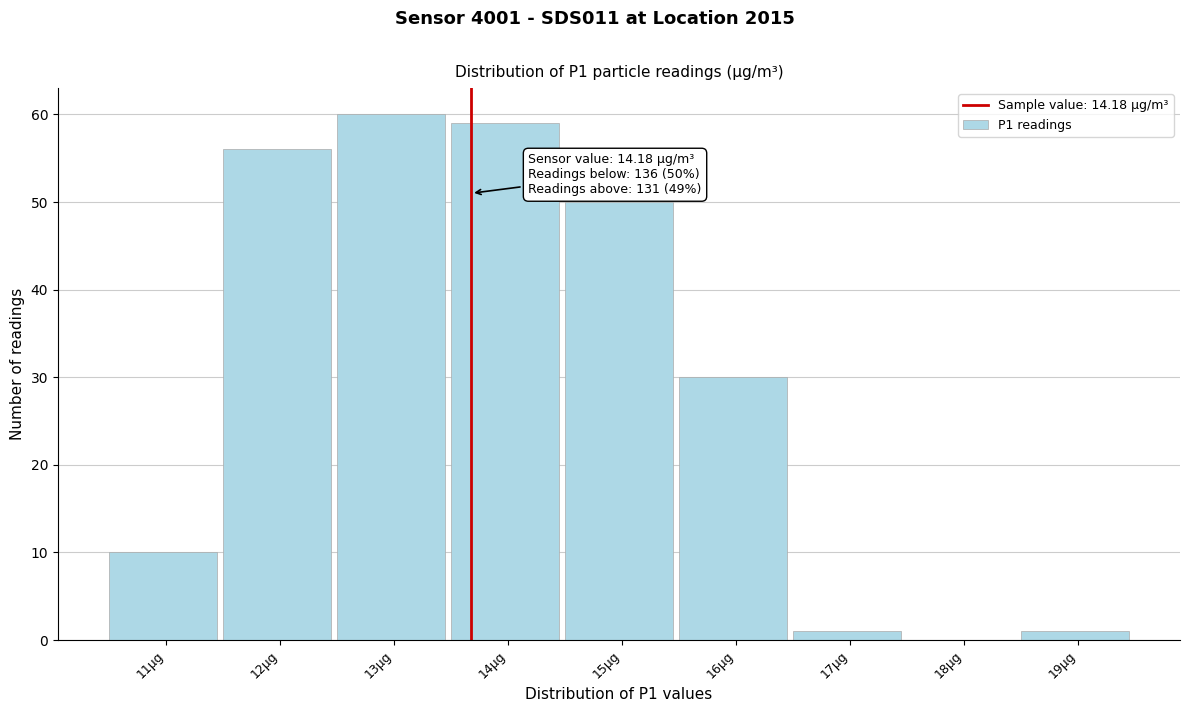

Reading left to right, transcribe all the data shown in this chart.

11µg=10	12µg=56	13µg=60	14µg=59	15µg=50	16µg=30	17µg=1	18µg=0	19µg=1